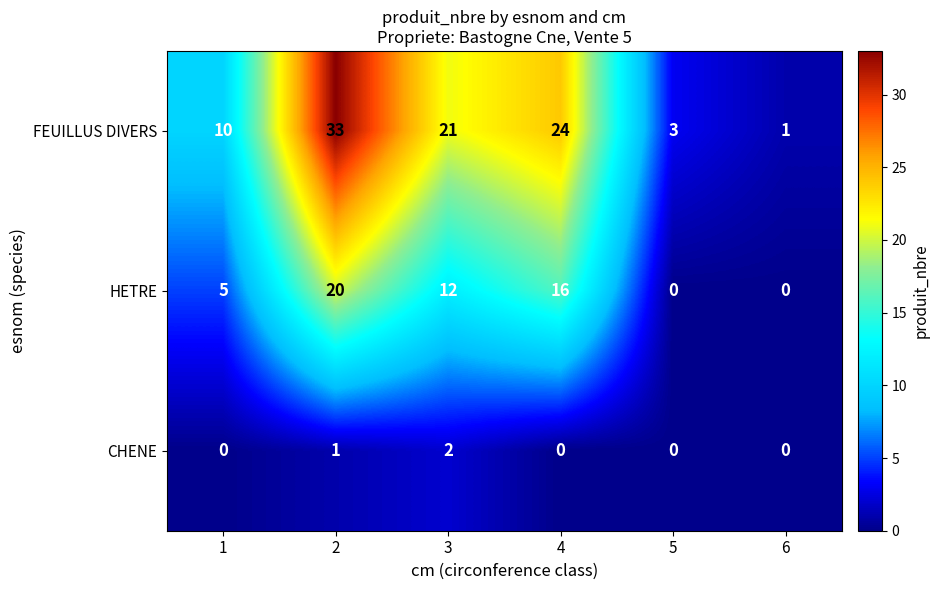

What is the difference between the HETRE values at 3 and 5?

12